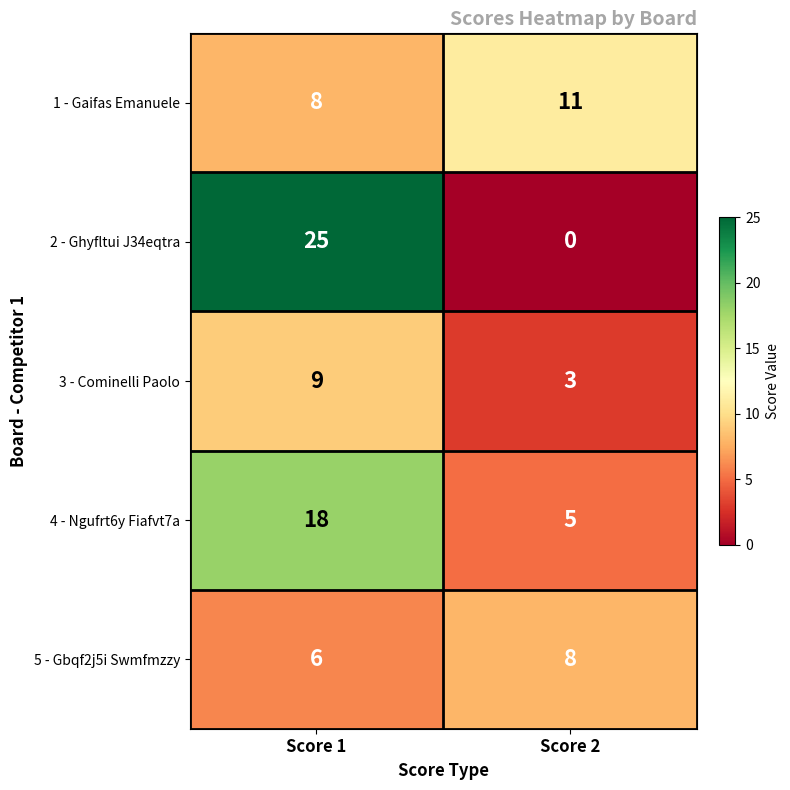

Reading left to right, transcribe all the data shown in this chart.

1 - Gaifas Emanuele: Score 1=8	Score 2=11
2 - Ghyfltui J34eqtra: Score 1=25	Score 2=0
3 - Cominelli Paolo: Score 1=9	Score 2=3
4 - Ngufrt6y Fiafvt7a: Score 1=18	Score 2=5
5 - Gbqf2j5i Swmfmzzy: Score 1=6	Score 2=8